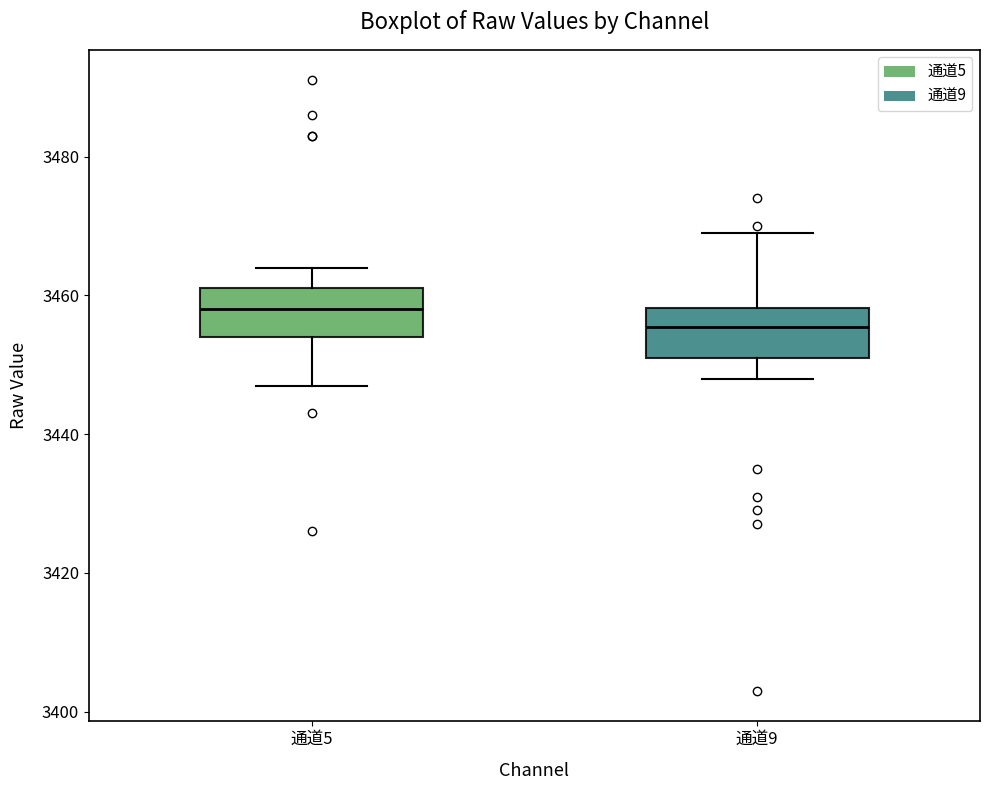

Reading left to right, transcribe this box plot: for each box, give where its median line is, the range the box spans, and where its two whiskers end, as read against the y-axis. The values are not printed on the chart, so give them approximately, as read against the axis.

通道5: median 3458, box 3454 to 3462, whiskers 3448 to 3464
通道9: median 3456, box 3452 to 3458, whiskers 3448 to 3470